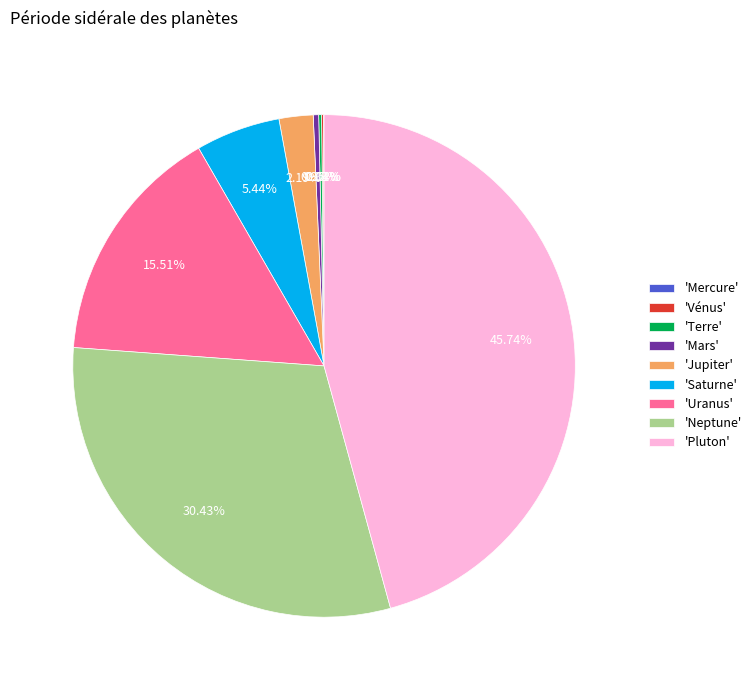

Which slice is the largest?

'Pluton'